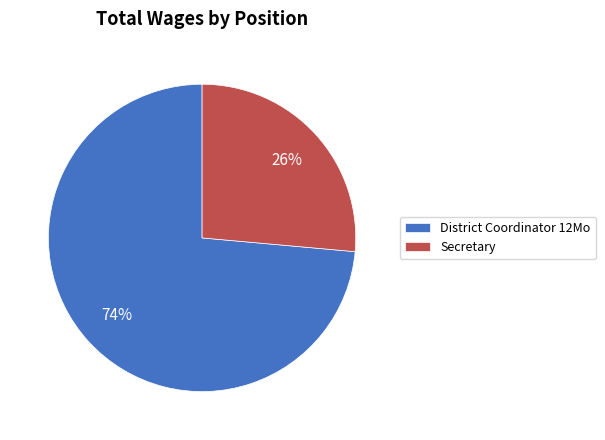

To the nearest percent, what is the combined percentage of Secretary and District Coordinator 12Mo?

100%